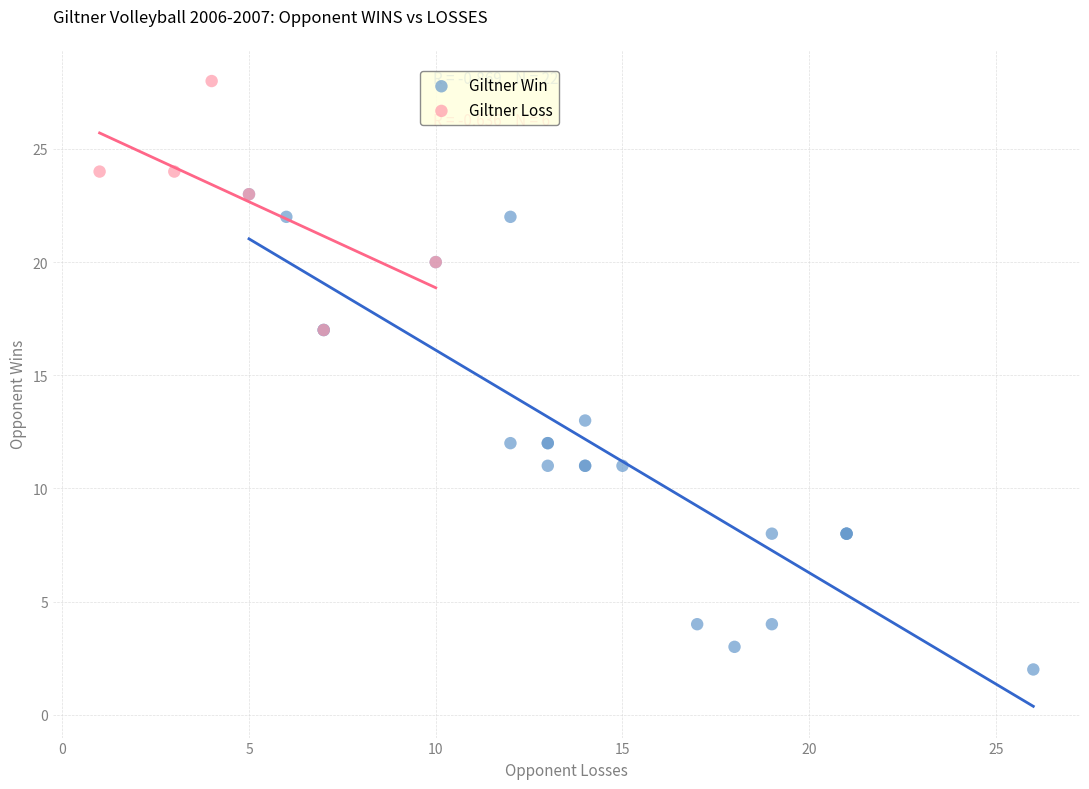

What are all the series names shown in the legend?

Giltner Win, Giltner Loss